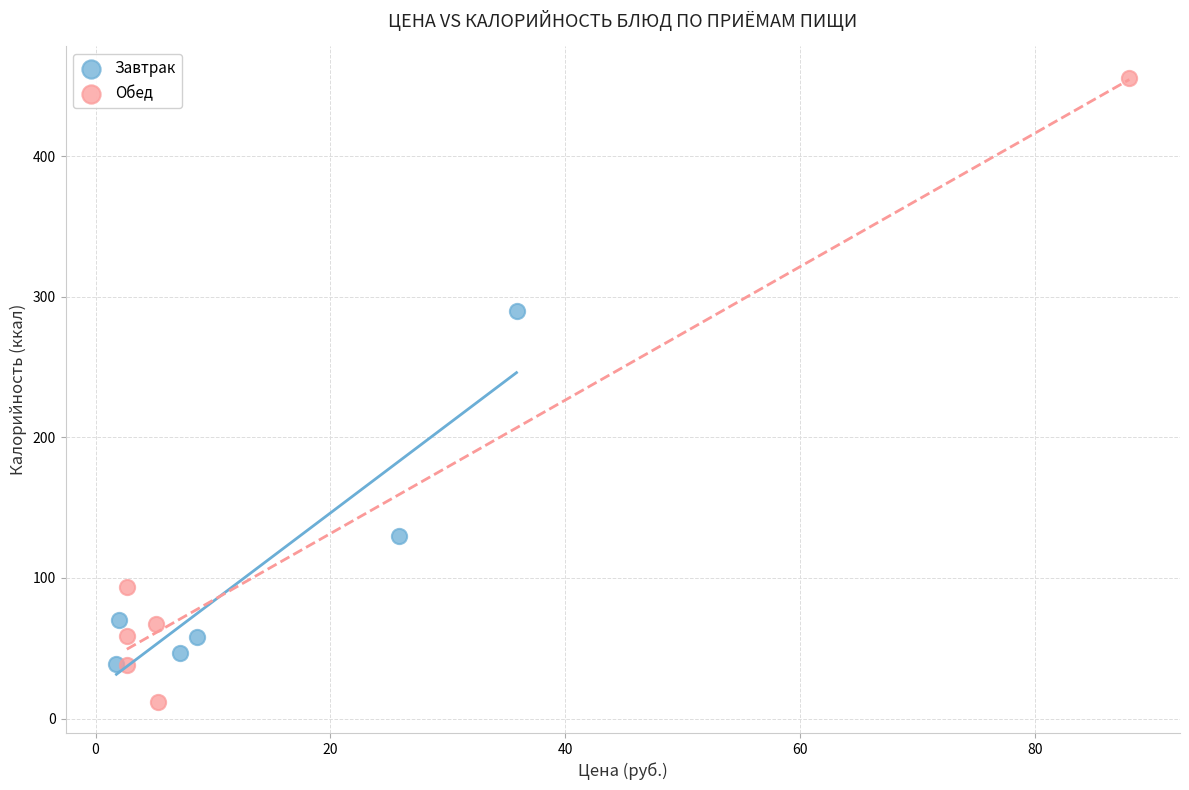

Which series reaches the minimum Y coordinate?

Обед